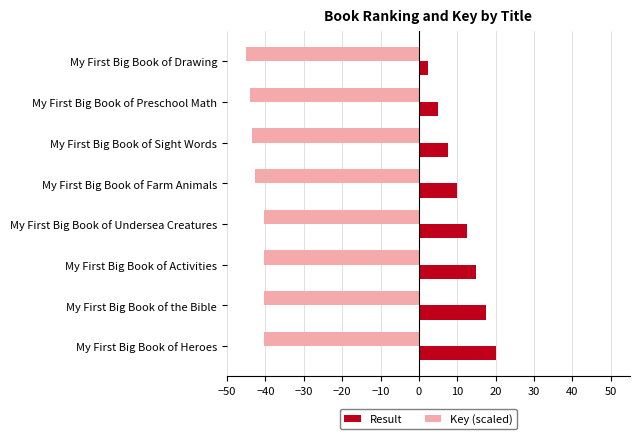

What is the difference between the Key (scaled) values at My First Big Book of Drawing and My First Big Book of Heroes?

4.5